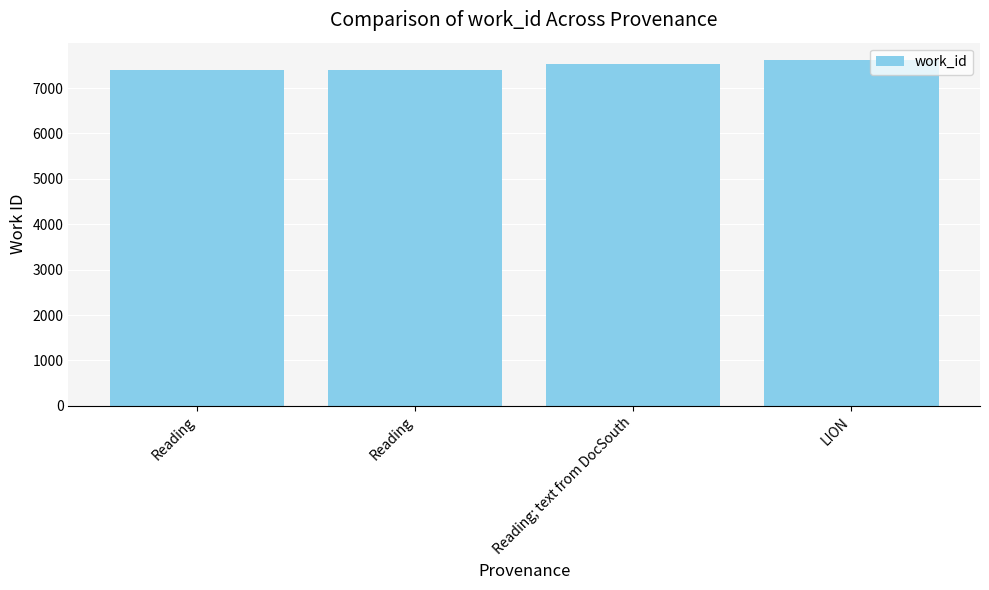

The value at Reading is 3740. True or false?

False